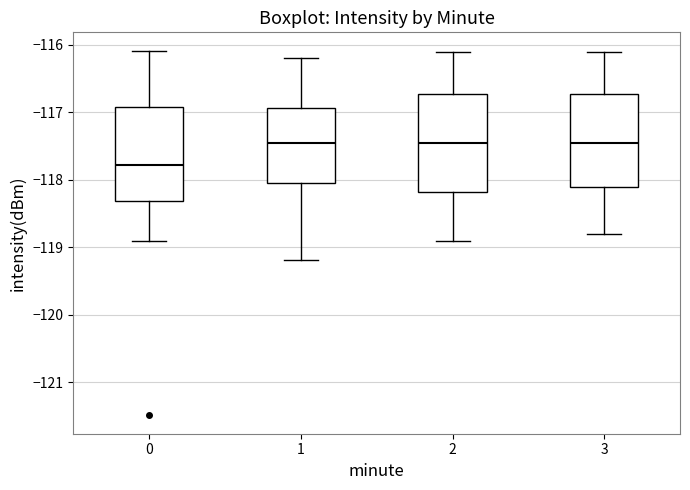

Reading left to right, read every box against the y-axis: the position of its median line, the range the box covers, and the ends of its whiskers. The values are not printed on the chart, so give them approximately, as read against the axis.

0: median -117.8, box -118.3 to -116.9, whiskers -118.9 to -116.1
1: median -117.4, box -118.0 to -116.9, whiskers -119.2 to -116.2
2: median -117.4, box -118.2 to -116.7, whiskers -118.9 to -116.1
3: median -117.4, box -118.1 to -116.7, whiskers -118.8 to -116.1